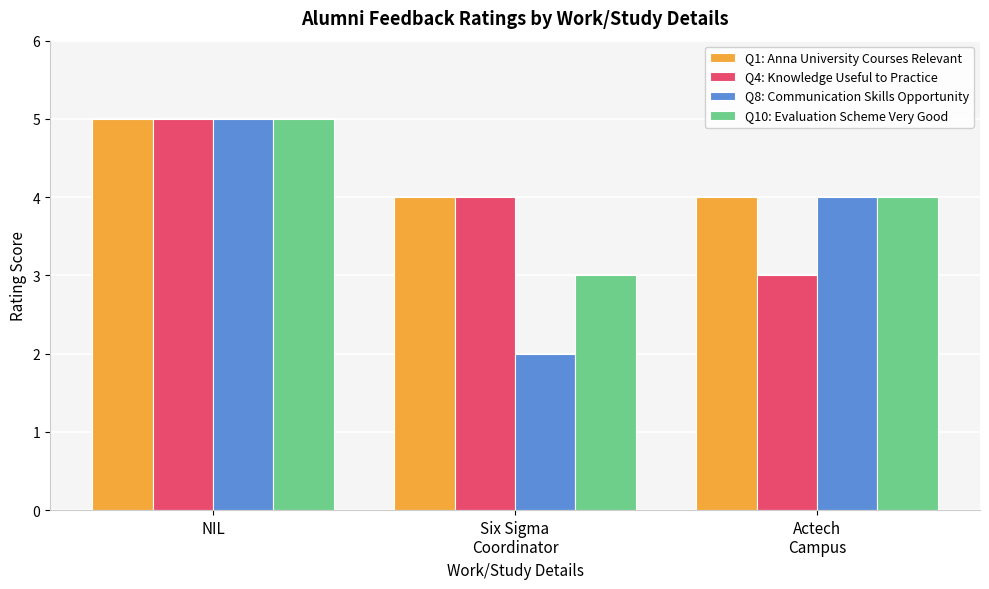

Which series has the largest total across all categories?

Q1: Anna University Courses Relevant